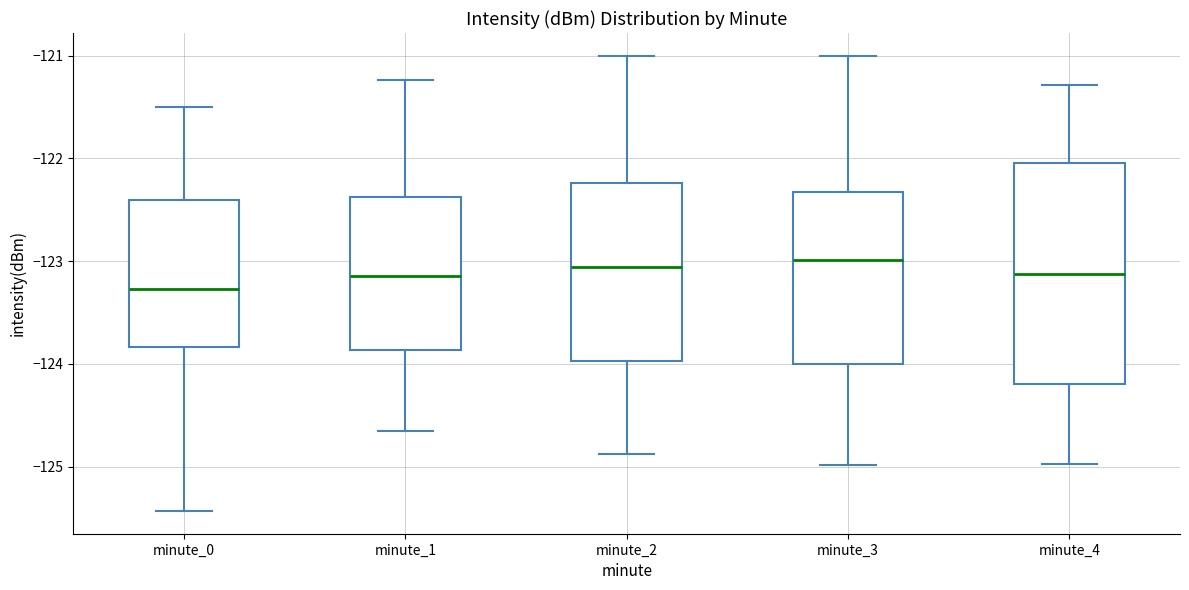

Where does the lower whisker of the box for minute_2 end on the y-axis? The values are not printed on the chart, so give them approximately, as read against the axis.

-124.9